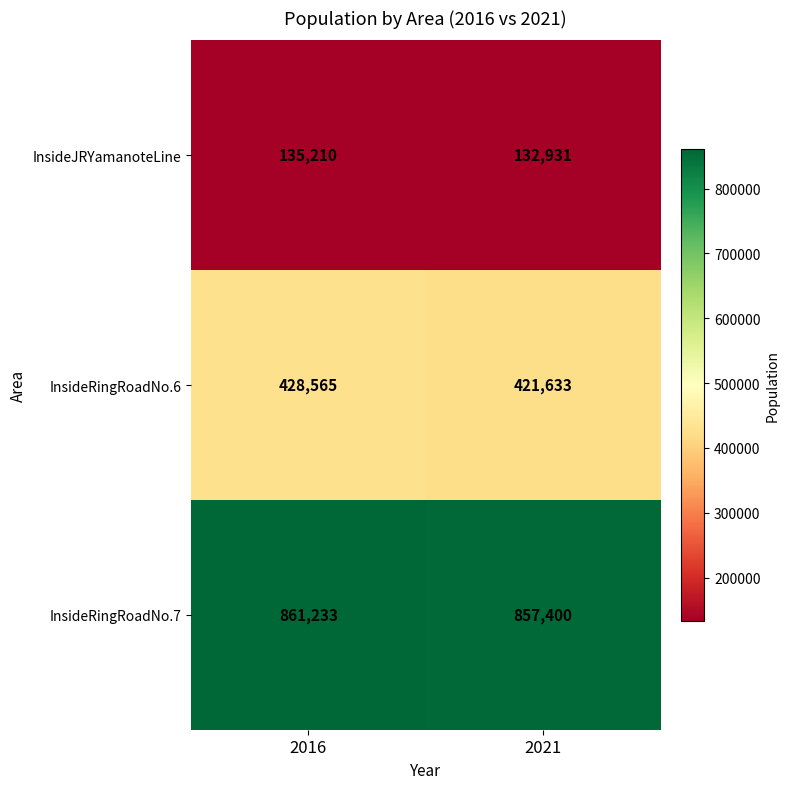

Which series has the largest range (max minus min)?

InsideRingRoadNo.6